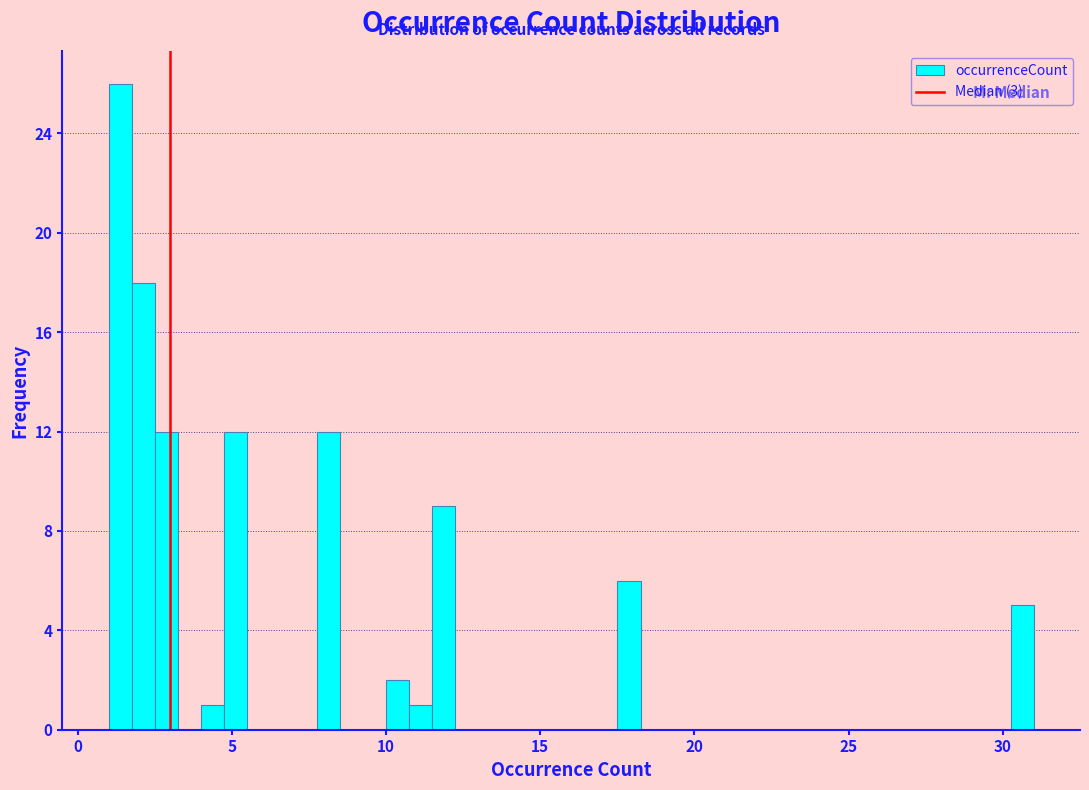

Around what value on the x-axis is the tallest bar? Give the approximate position of its centre, as read against the axis.

1.5